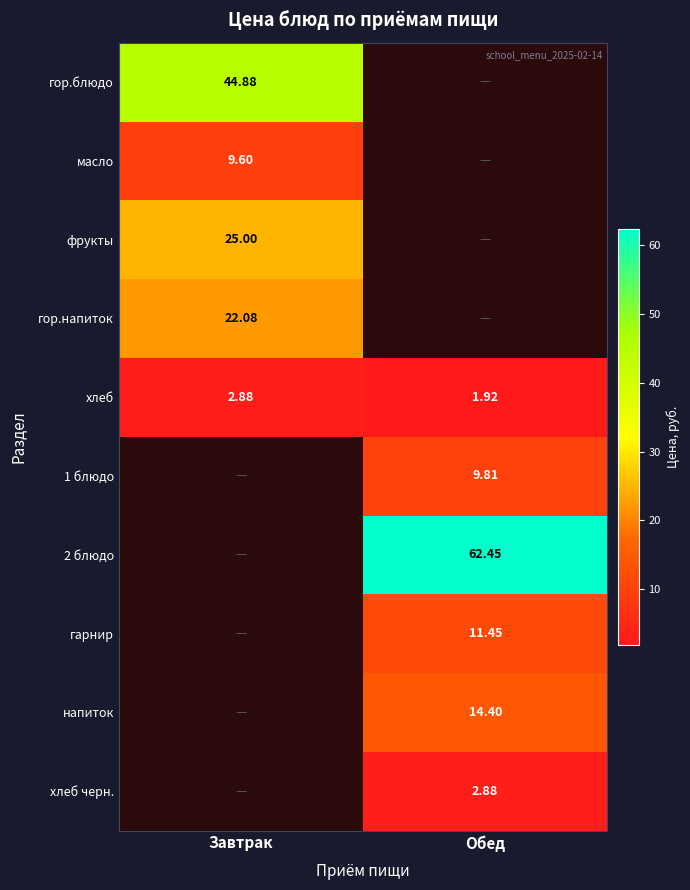

Where does the хлеб series first go above 2?

Завтрак